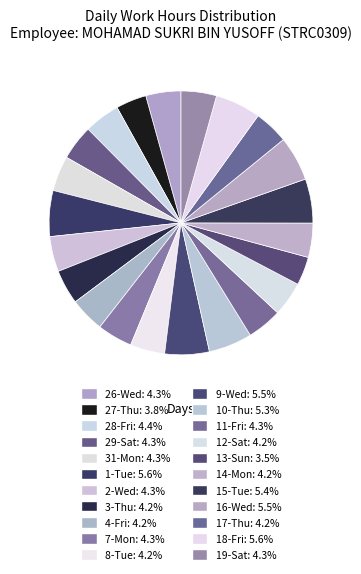

Is the sum of 26-Wed and 7-Mon greater than half?

No